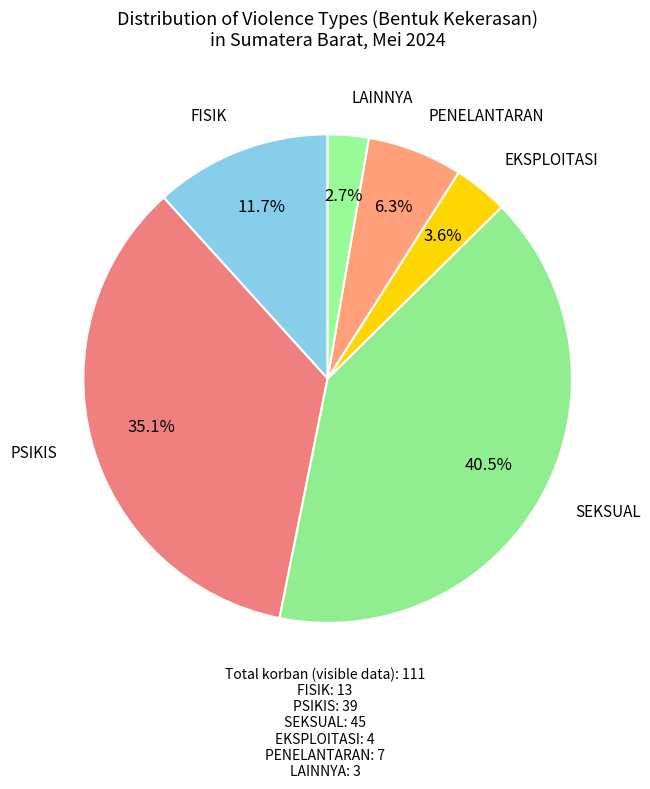

Count the number of slices in the pie.

6